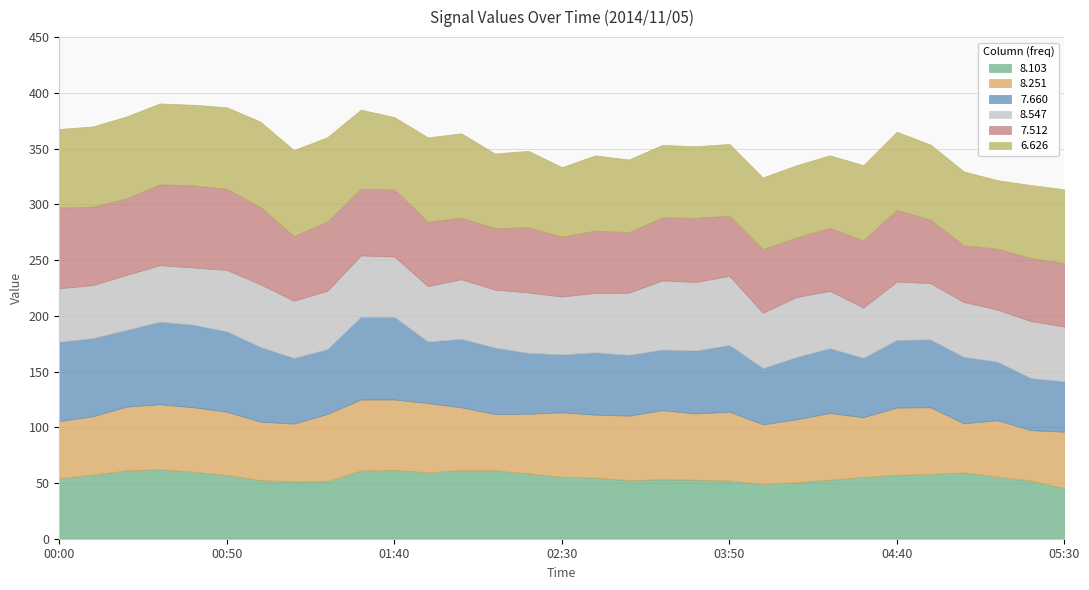

What is the total value across all series at 05:30?

313.5